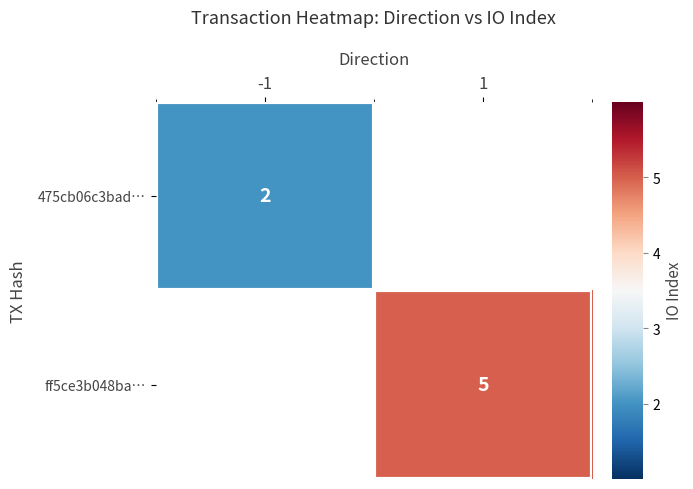

Is the value of 475cb06c3bad… at -1 greater than the value of ff5ce3b048ba… at 1?

No